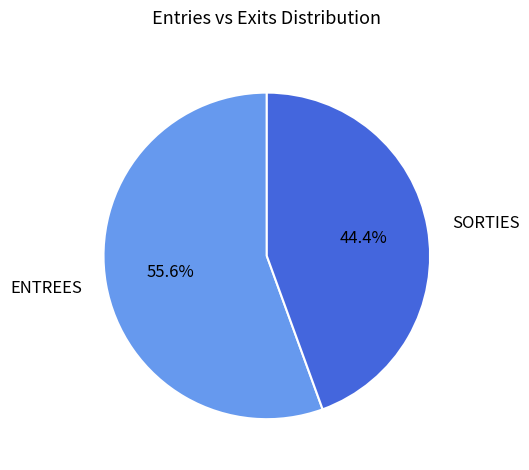

Which category has the biggest portion of the pie?

ENTREES